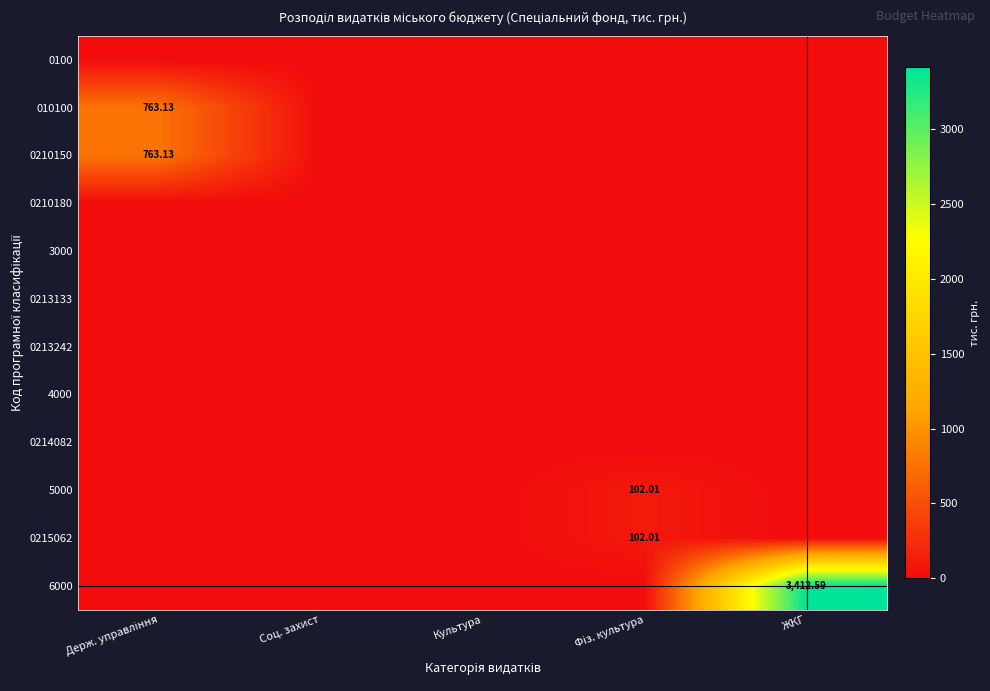

Rank the series by their maximum value, from lowest to highest.

0100, 0210180, 3000, 0213133, 0213242, 4000, 0214082, 5000, 0215062, 010100, 0210150, 6000